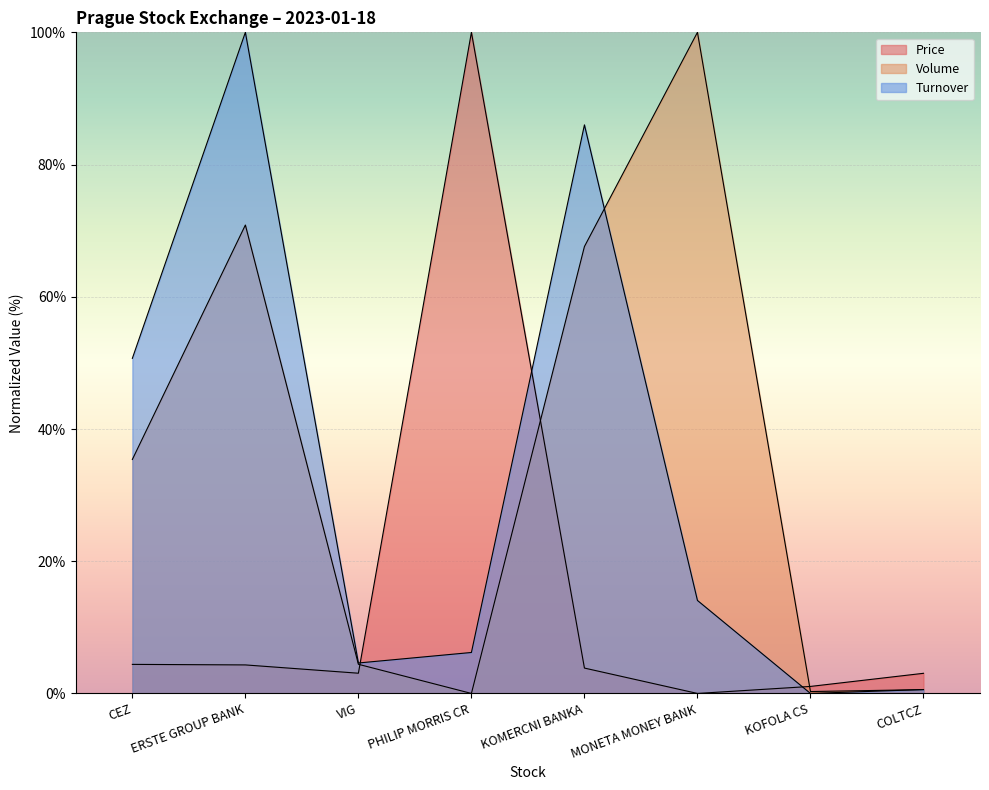

Is the value of Turnover at KOMERCNI BANKA greater than the value of Volume at KOMERCNI BANKA?

Yes